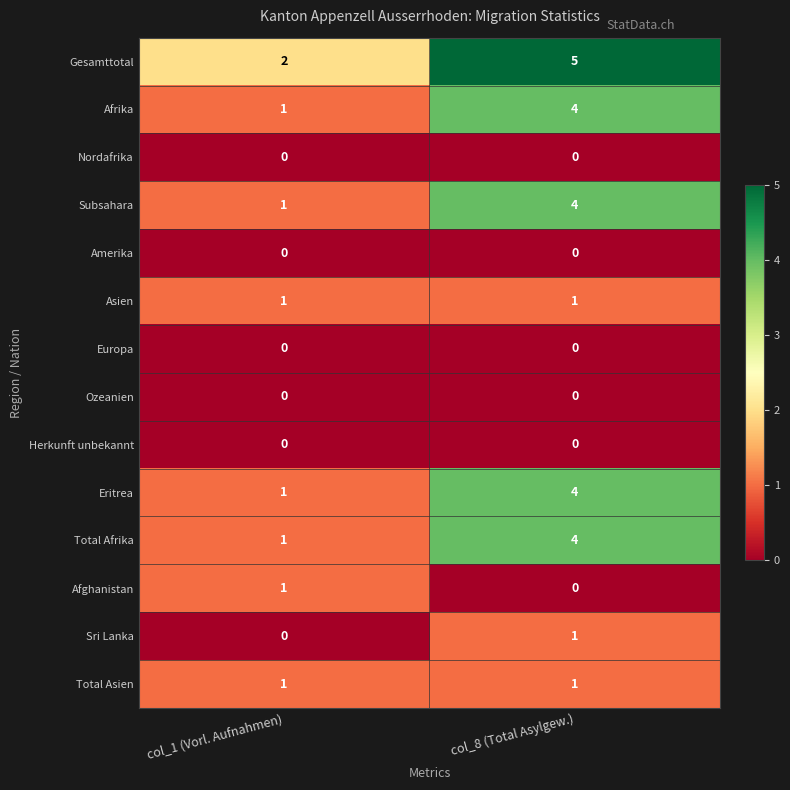

What is the spread (max minus min) of values at col_8 (Total Asylgew.)?

5